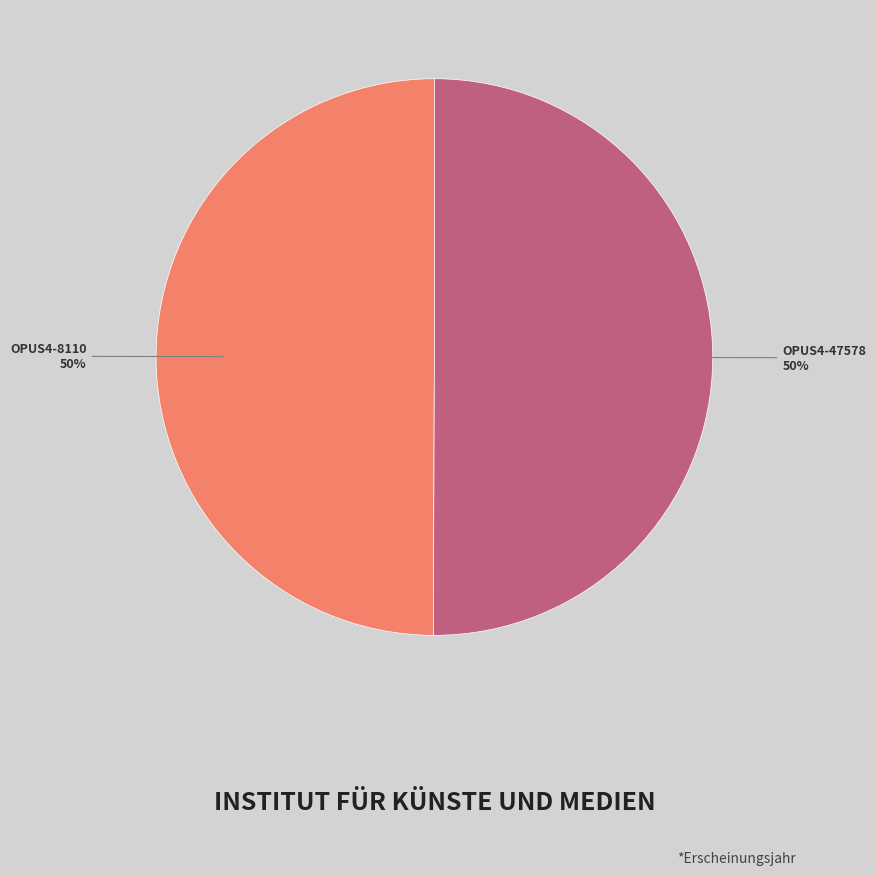

To the nearest percent, what percentage of the pie is OPUS4-8110?

50%